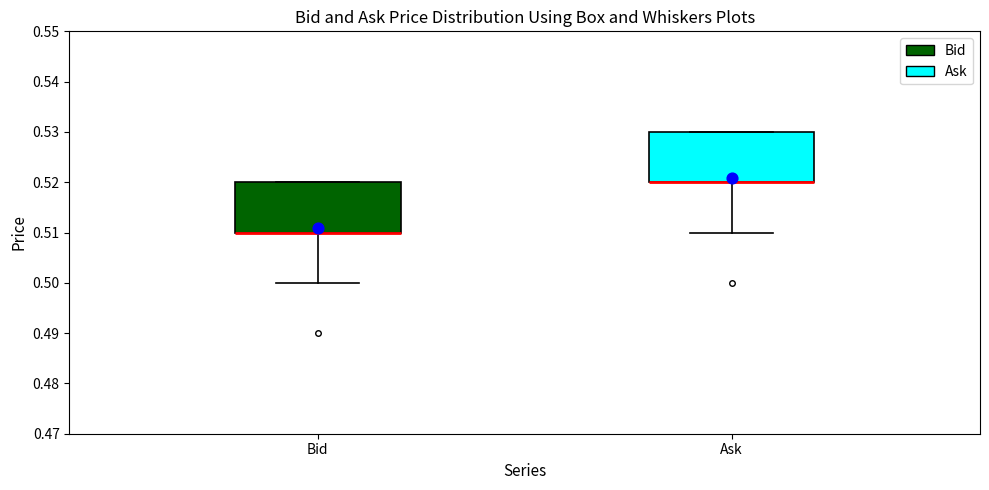

Where is the upper edge of the box for Bid on the y-axis? The values are not printed on the chart, so give them approximately, as read against the axis.

0.52